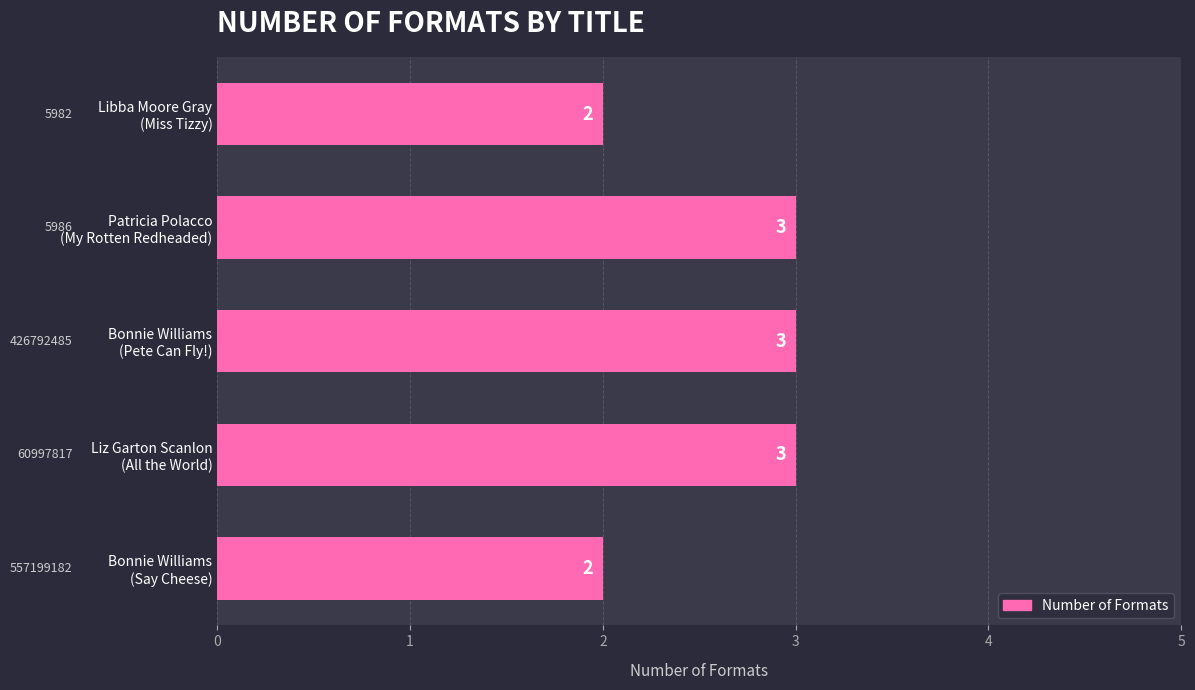

Reading bottom to top, transcribe all the data shown in this chart.

2	3	3	3	2